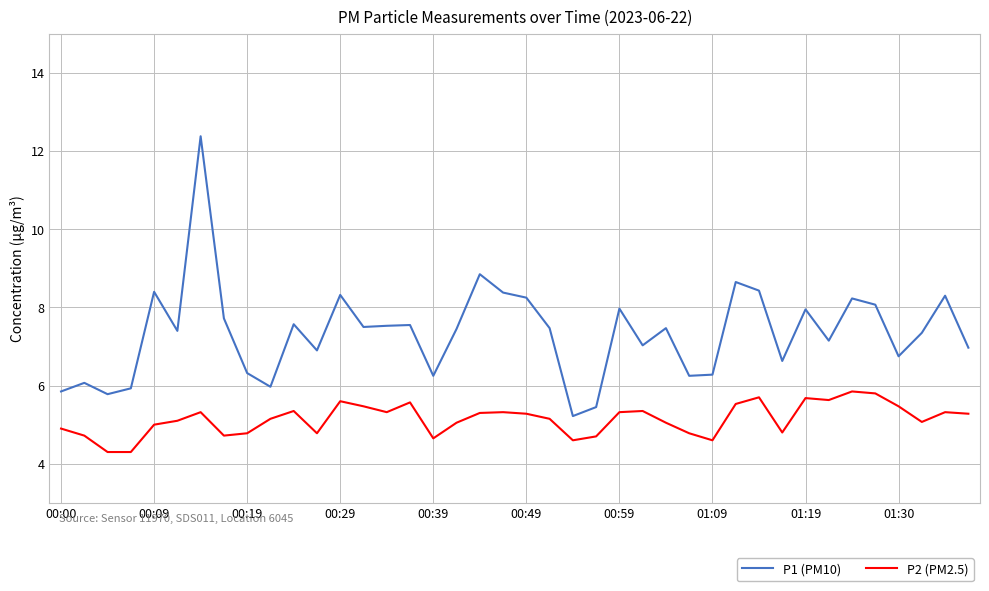

Which series has the widest spread of values?

P1 (PM10)